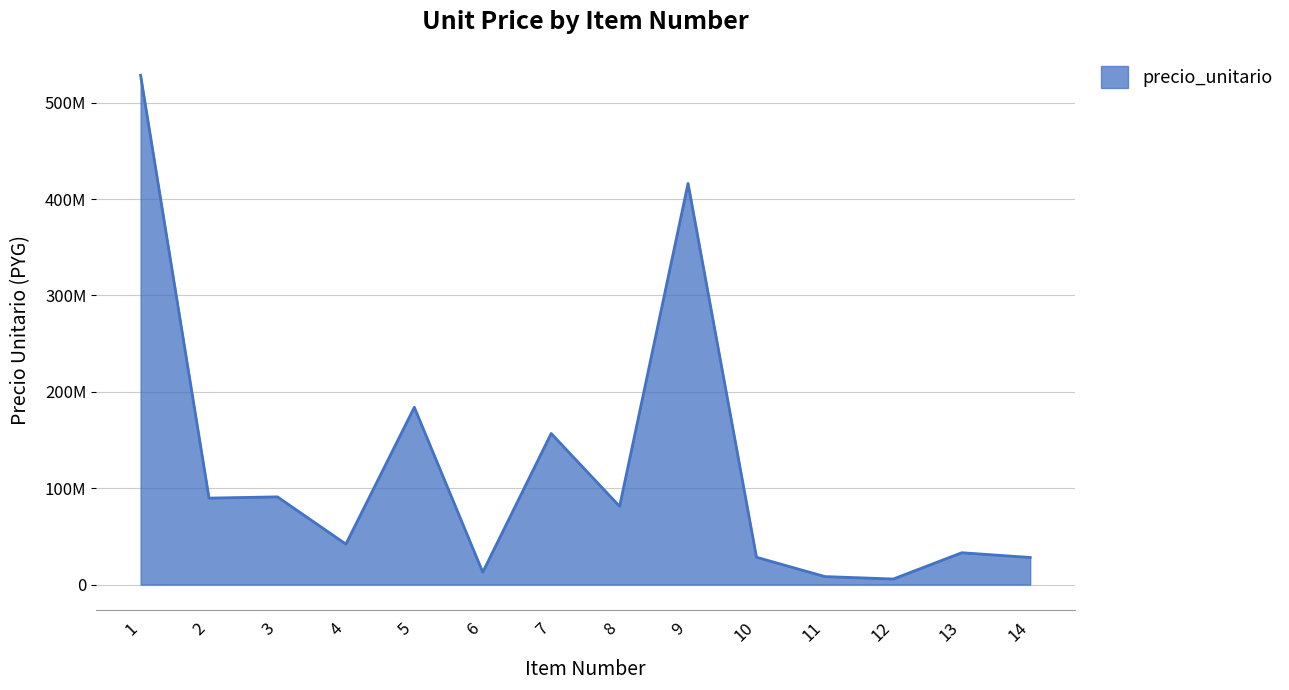

What is the maximum value shown in the chart?

528415771